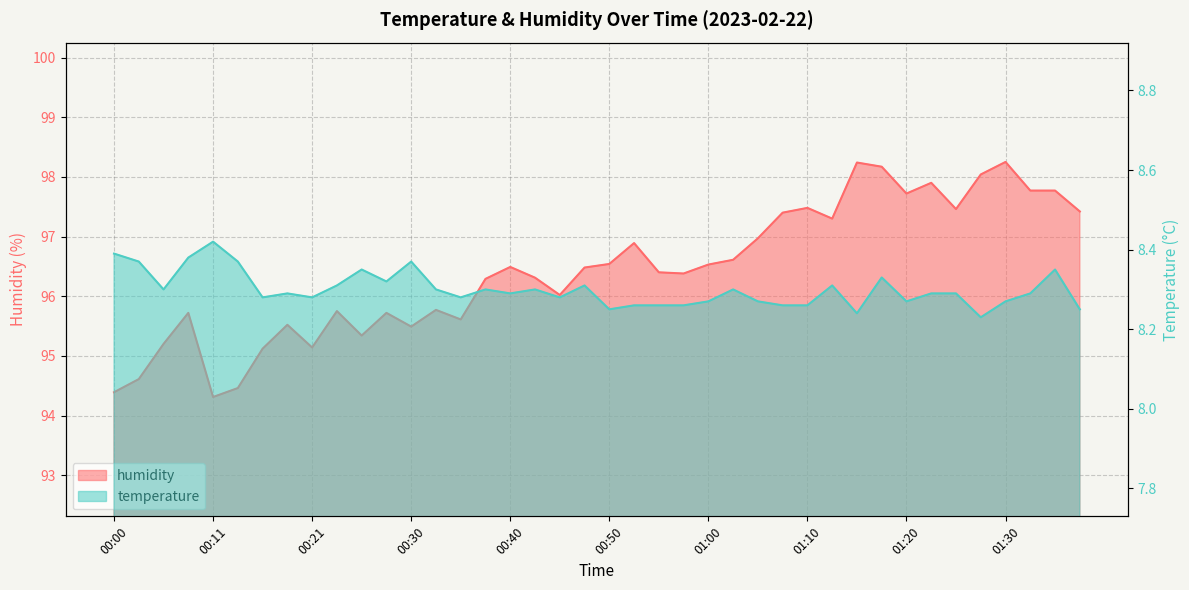

What is the difference between the highest and lowest values at 00:11?

85.9